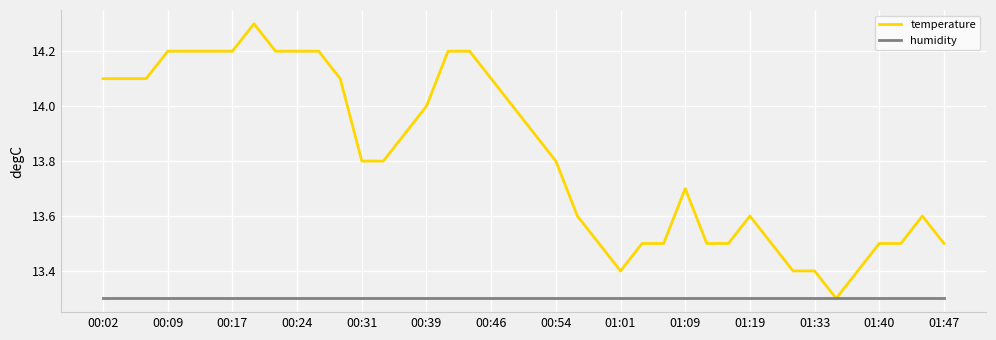

List the series in order of their overall mean, lowest first.

humidity, temperature